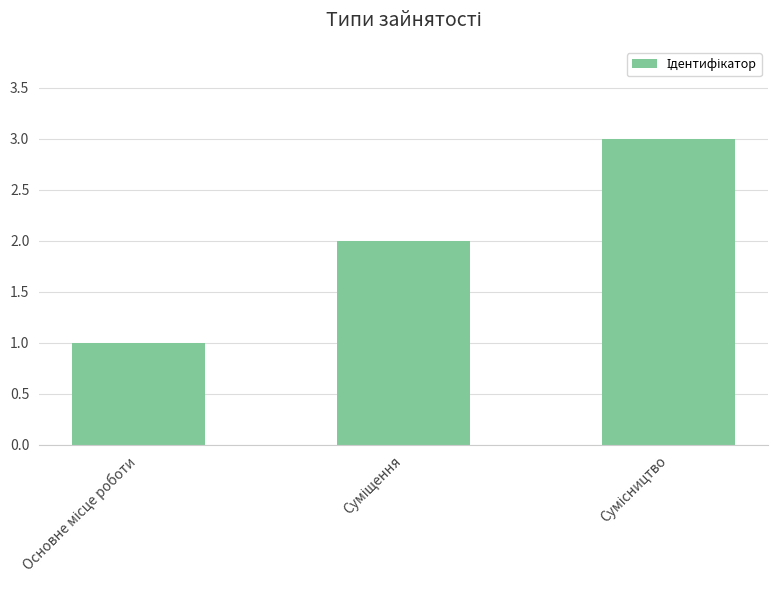

How many values are below 2?

1